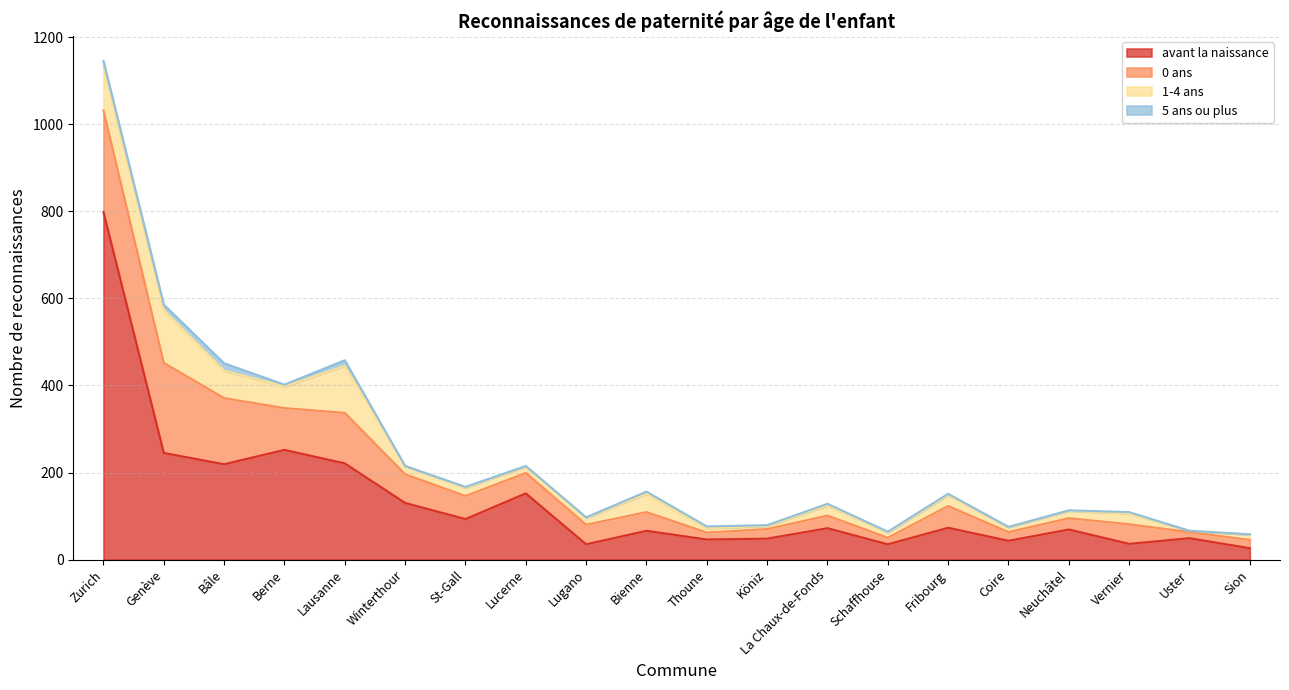

What is the spread (max minus min) of values at Köniz?

46